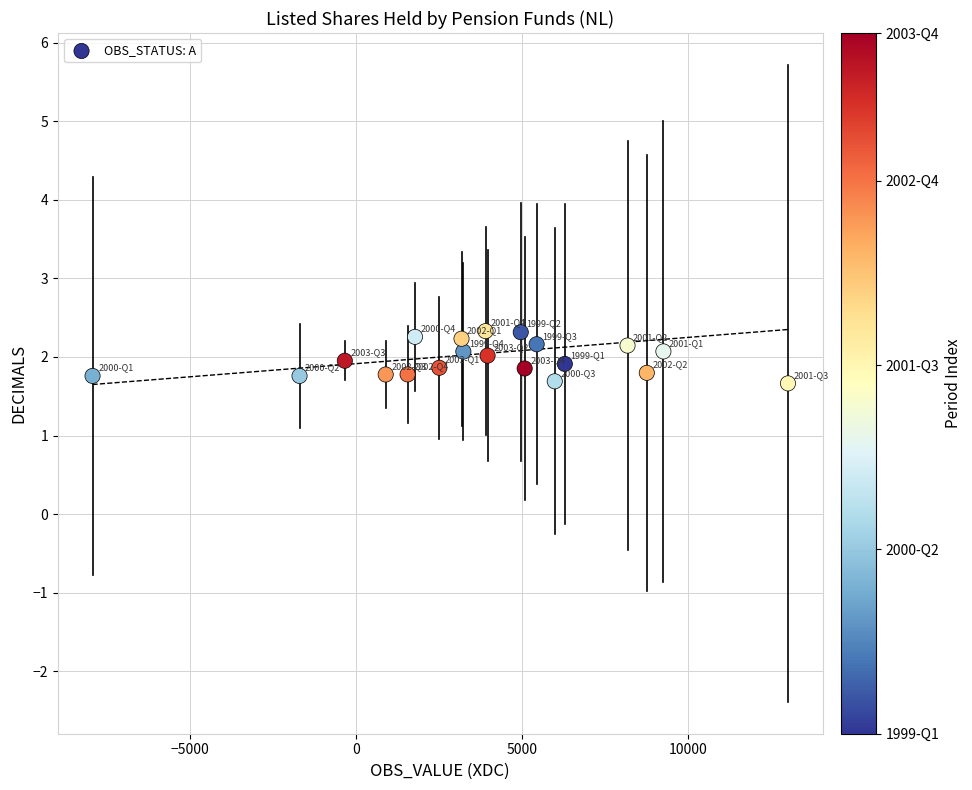

What is the range of Y values (max minus min)?

0.7